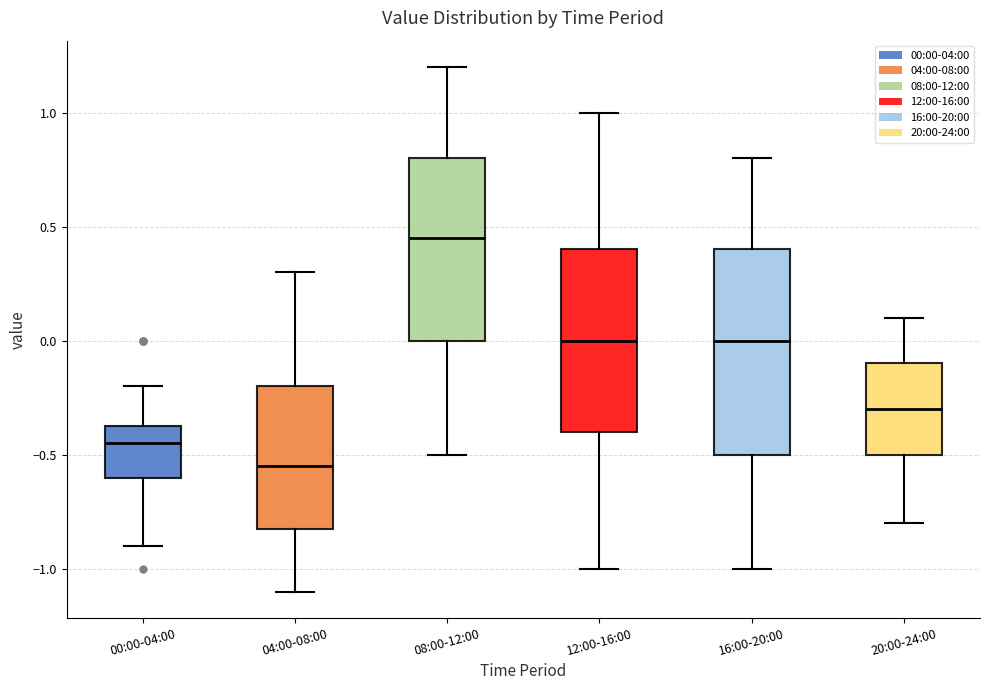

Where does the upper whisker of the box for 00:00-04:00 end on the y-axis? The values are not printed on the chart, so give them approximately, as read against the axis.

-0.20